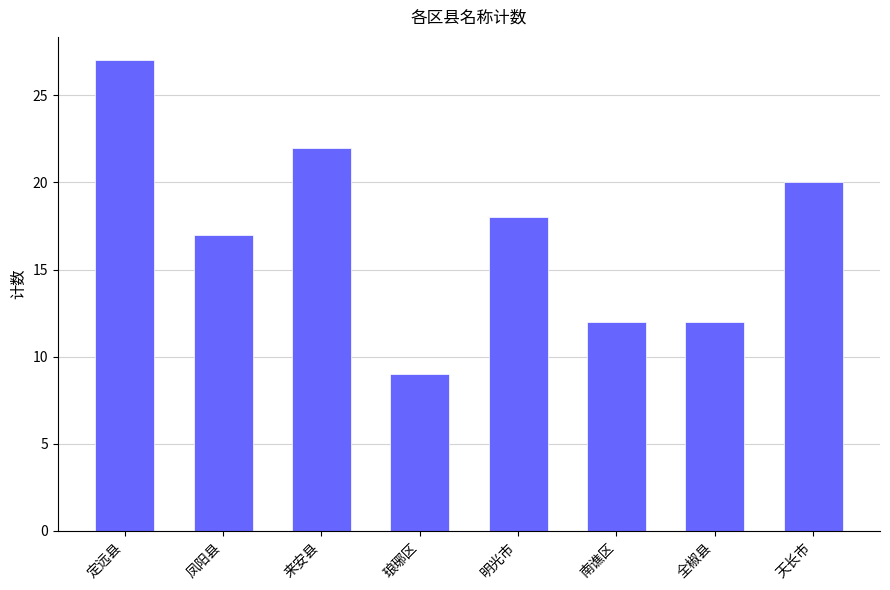

The value at 来安县 is 33. True or false?

False